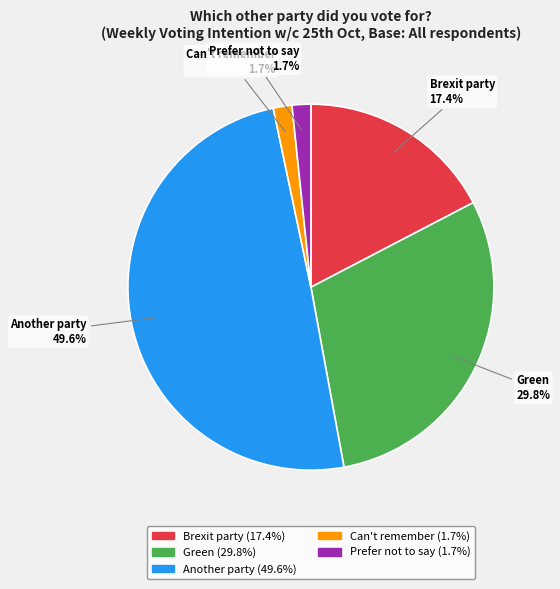

What percentage do Can't remember and Another party together represent?

51.2%